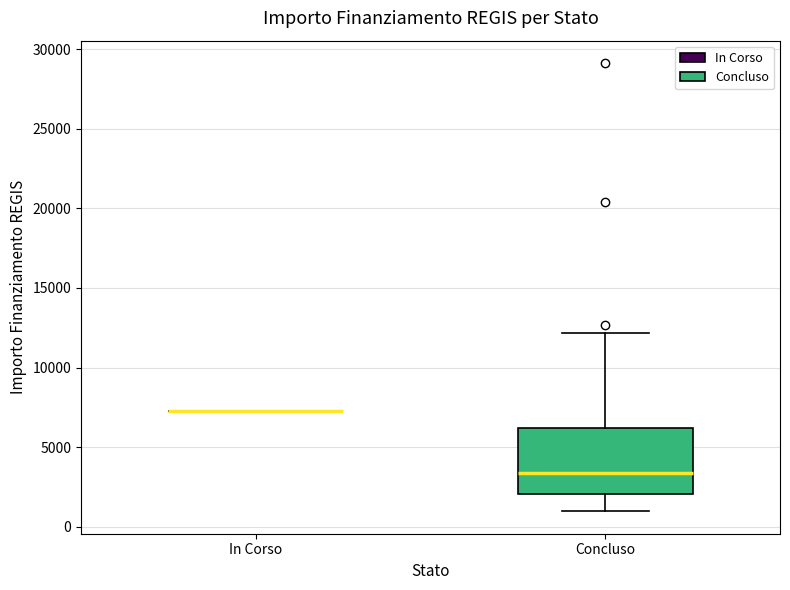

Which box is the tallest, from its lower edge to its upper edge?

Concluso